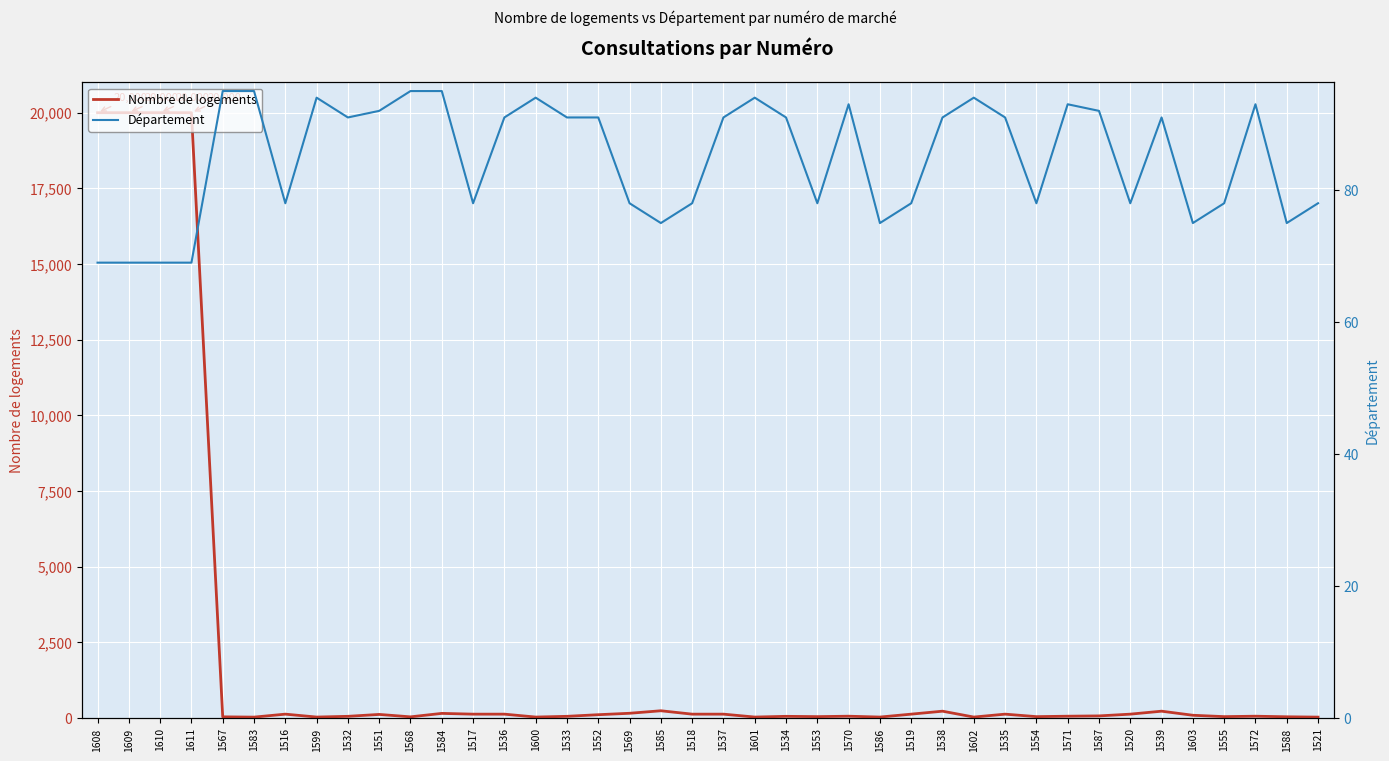

After their last crossing, which series has the higher values: Département or Nombre de logements?

Département